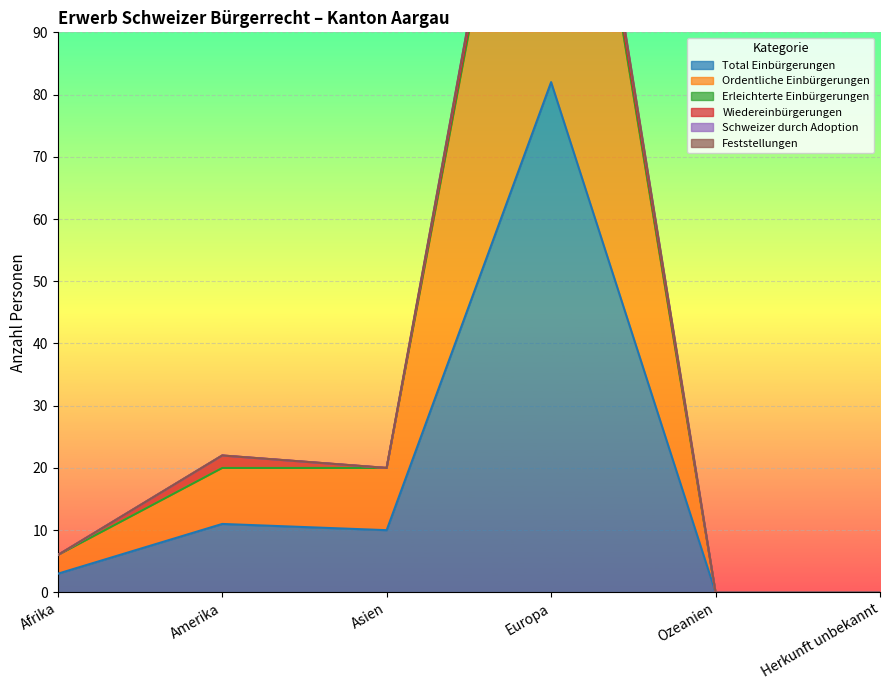

True or false: Ordentliche Einbürgerungen has more than 2 points higher than both neighbors.

False